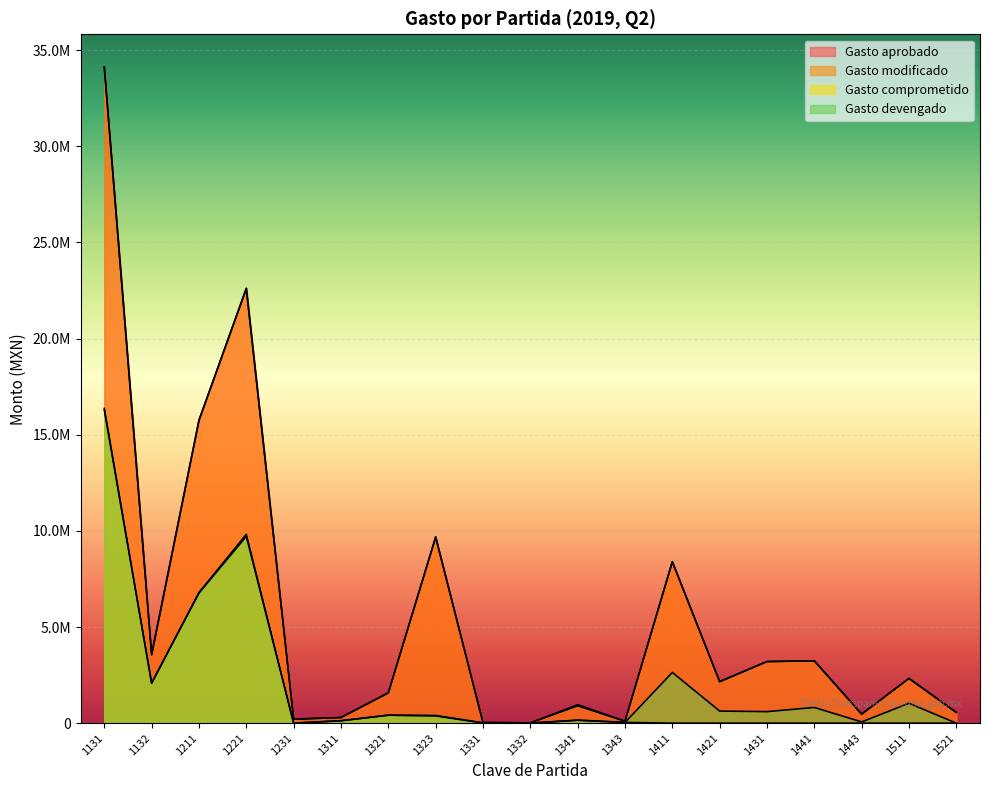

The Gasto modificado series shows 23685.7 at 1343. True or false?

False